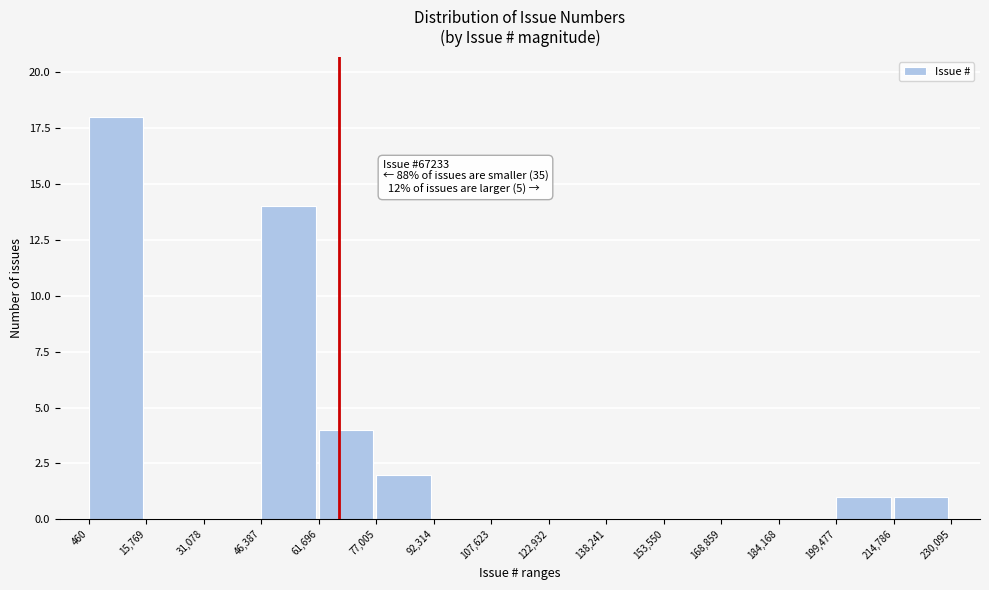

Reading left to right, transcribe all the data shown in this chart.

460=18	15,769=0	31,078=0	46,387=14	61,696=4	77,005=2	92,314=0	107,623=0	122,932=0	138,241=0	153,550=0	168,859=0	184,168=0	199,477=1	214,786=1